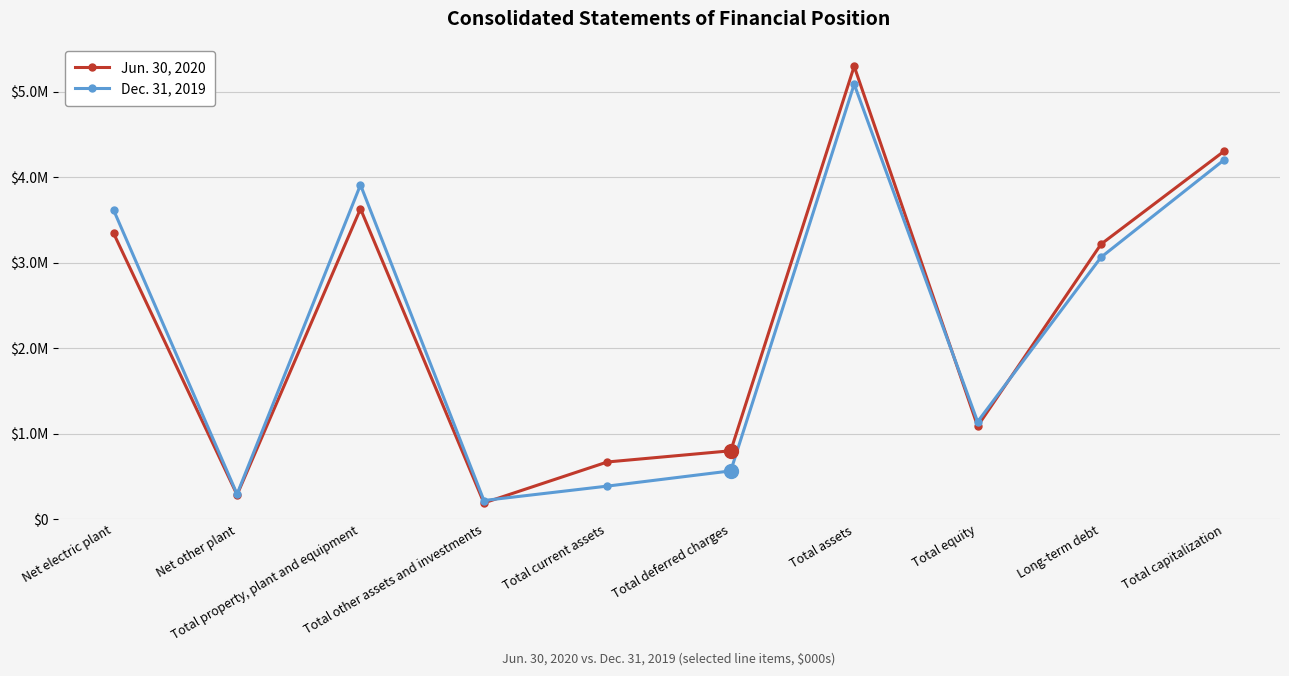

True or false: Jun. 30, 2020 and Dec. 31, 2019 cross at least once.

True